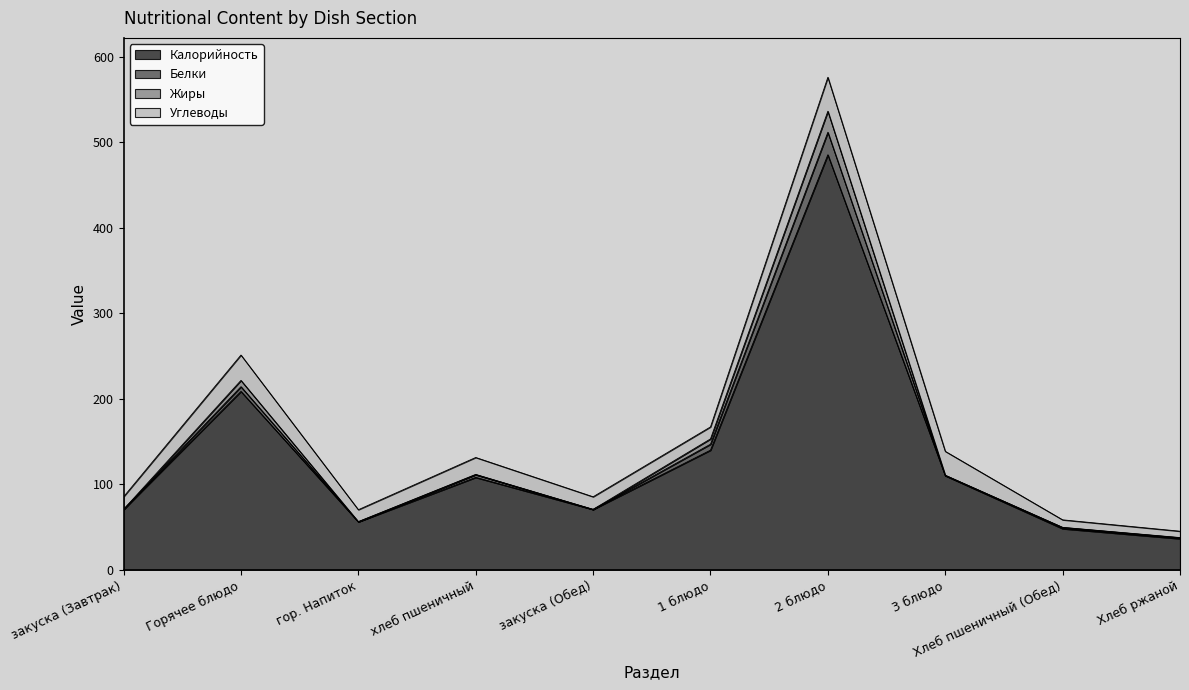

How many lines are shown in the chart?

4